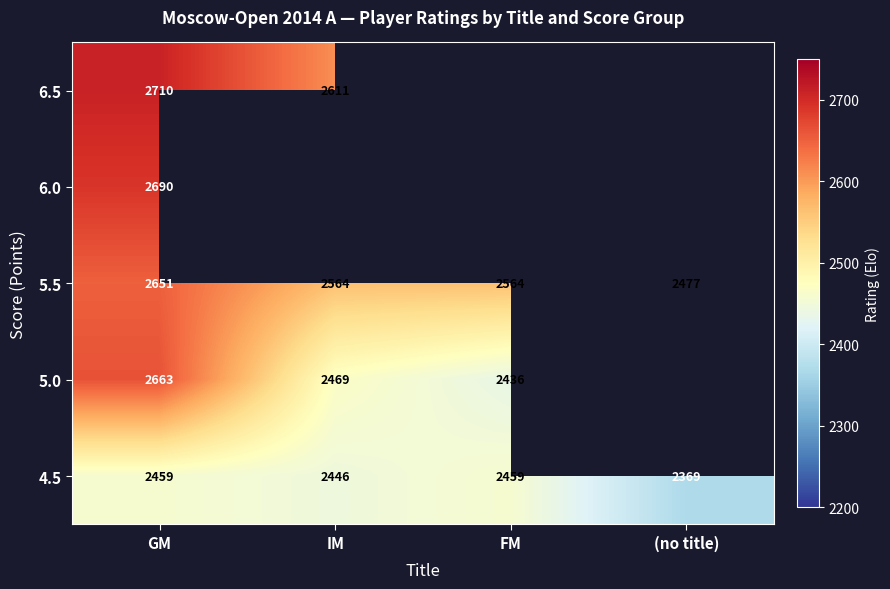

True or false: 5.0 has a value of 4265 at FM.

False